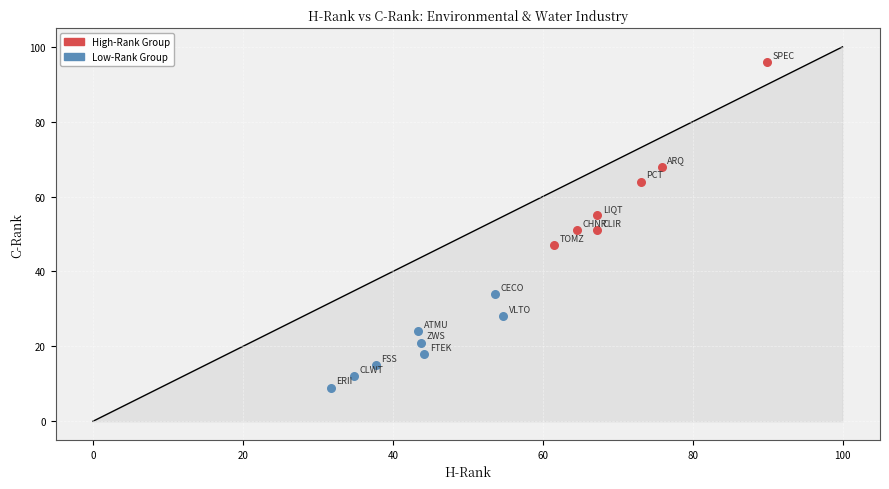

Which series reaches the maximum Y coordinate?

High-Rank Group